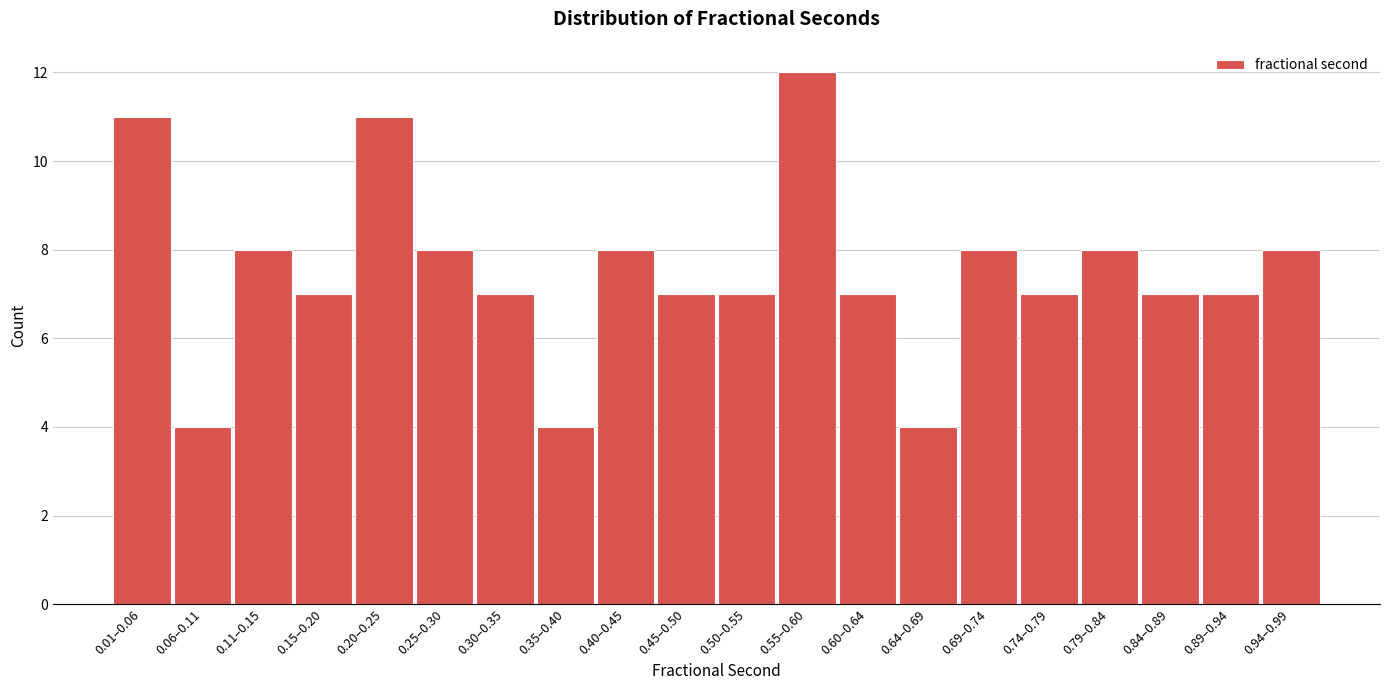

Reading left to right, extract all data points from this chart.

11	4	8	7	11	8	7	4	8	7	7	12	7	4	8	7	8	7	7	8